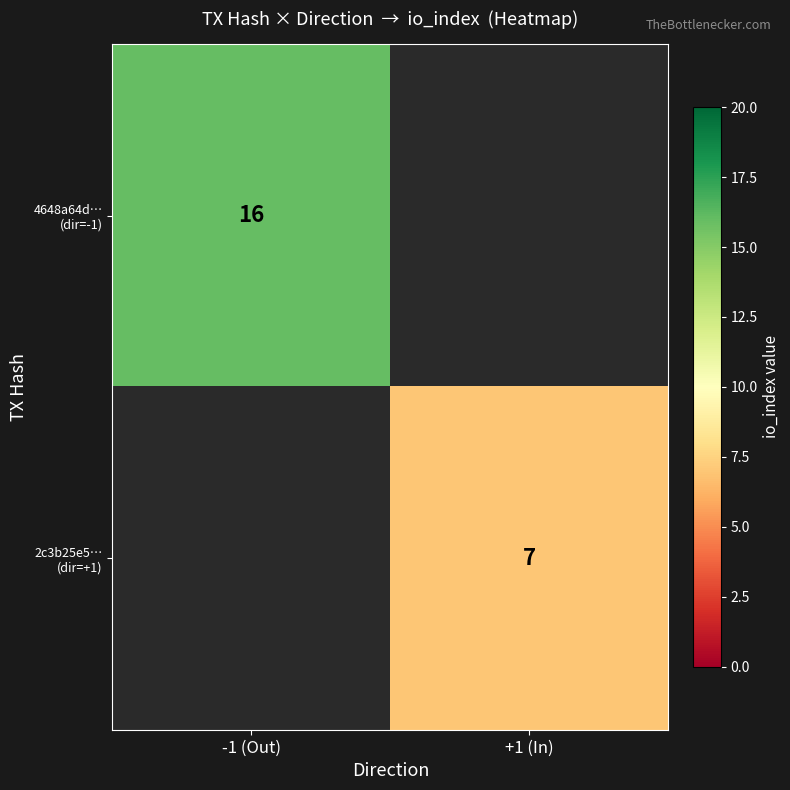

How many values in 2c3b25e5… (dir=+1) are above zero?

1